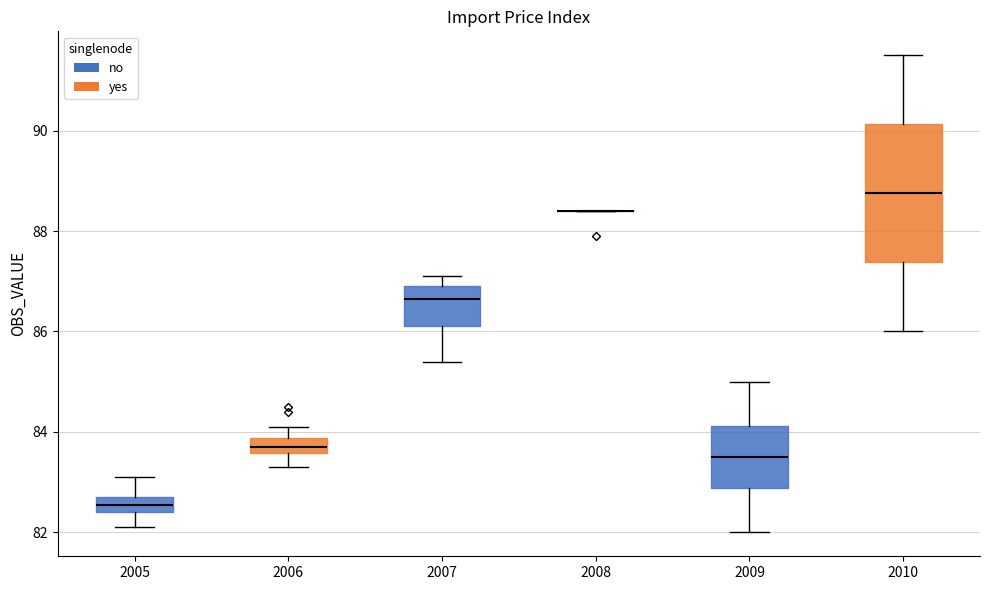

Where is the upper edge of the box at x = 2010 on the y-axis? The values are not printed on the chart, so give them approximately, as read against the axis.

90.2